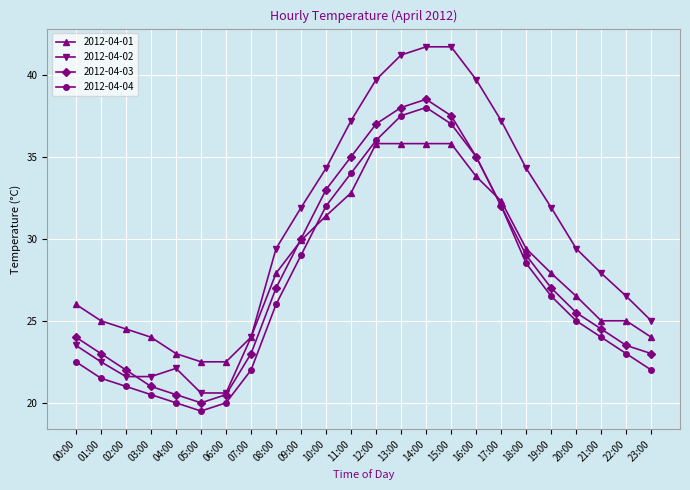

What is the total value across all series at 06:00?

83.6